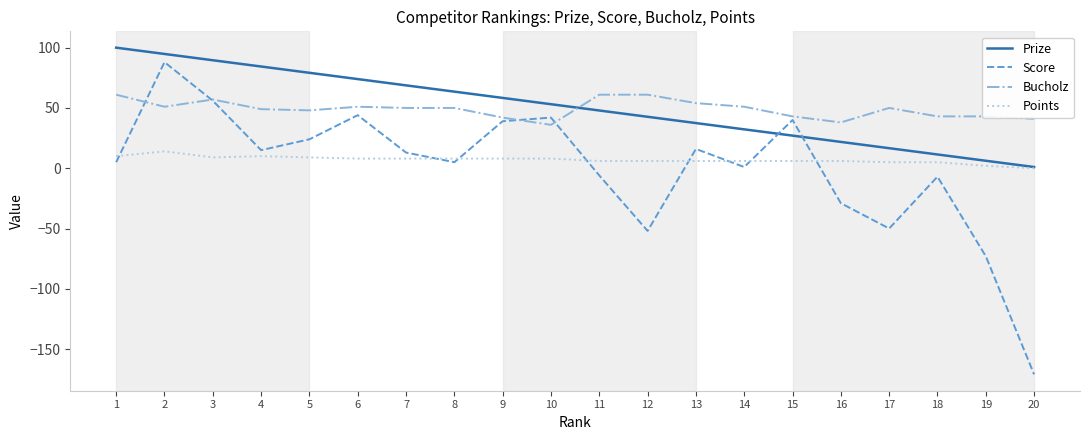

What is the maximum value shown in the chart?

100.0